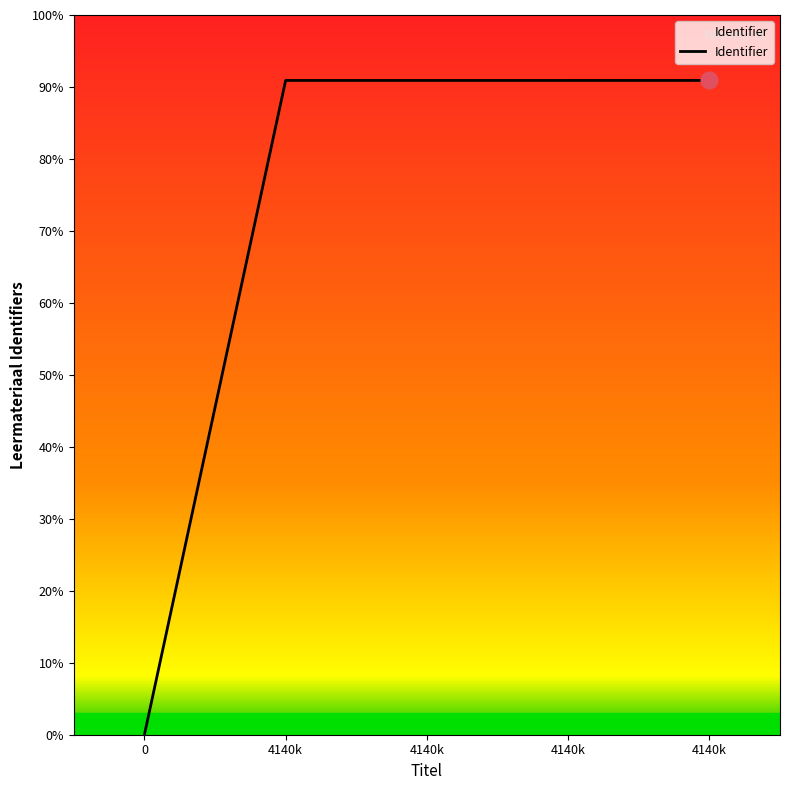

Does the chart display data point markers on the line(s)?

No